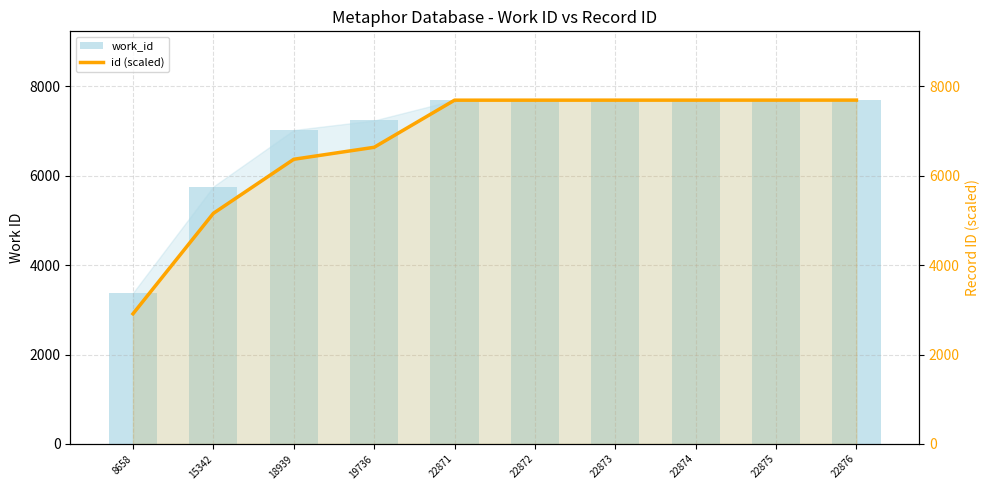

Reading left to right, what are all the values shown in this chart?

work_id: 3380.0	5760.0	7024.0	7238.0	7694.0	7694.0	7694.0	7694.0	7694.0	7694.0
id (scaled): 2912.0	5160.1	6369.8	6637.9	7692.3	7692.7	7693.0	7693.3	7693.7	7694.0